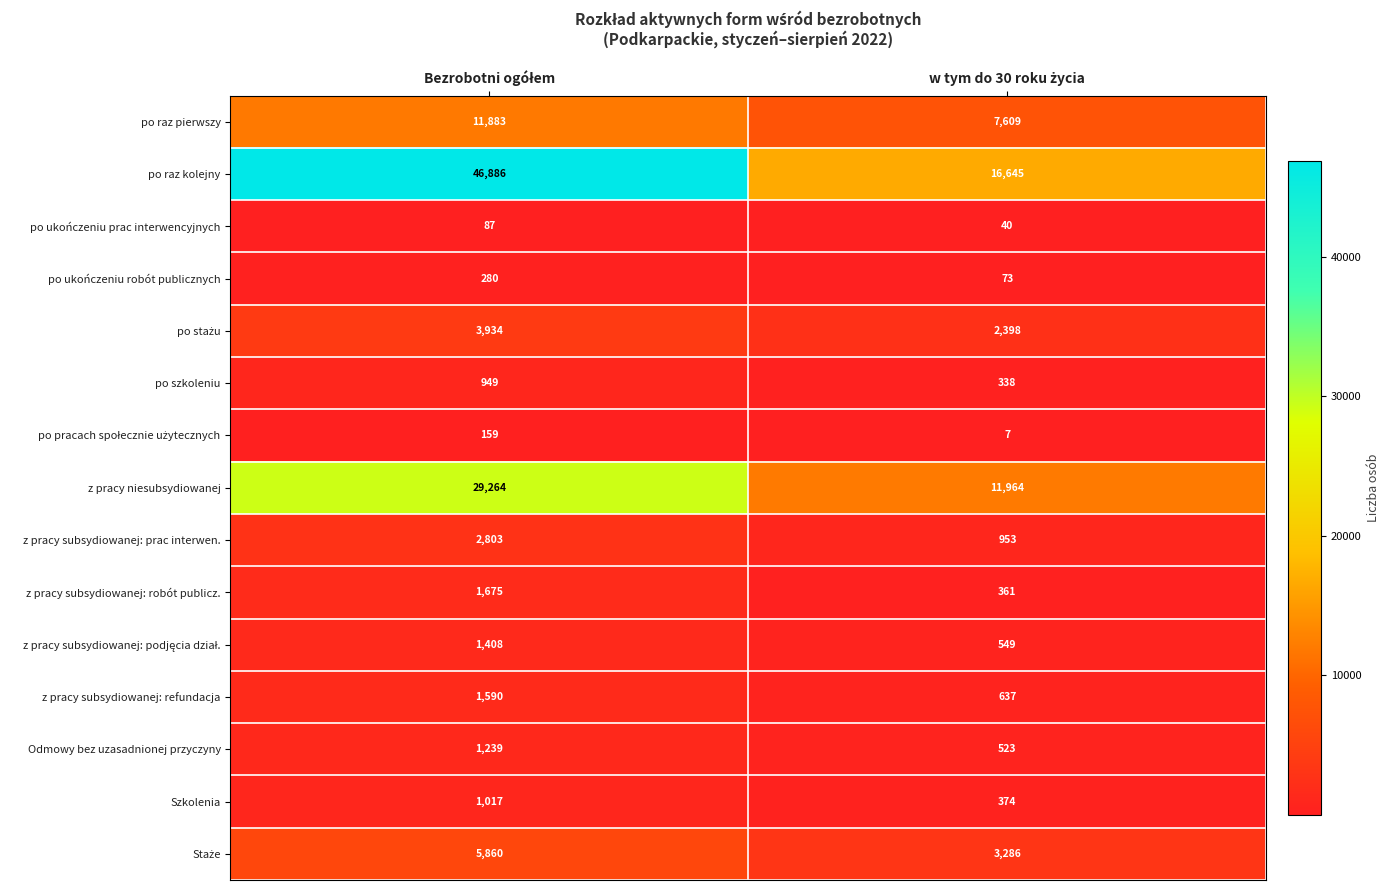

What is the maximum value for po ukończeniu robót publicznych?

280